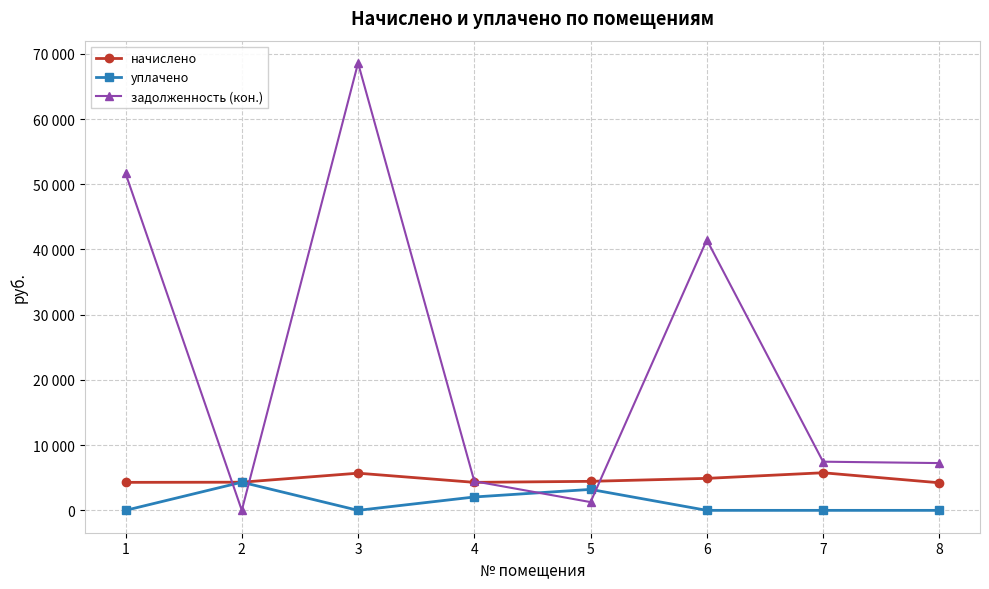

Is this an area chart (filled region under the line)?

No